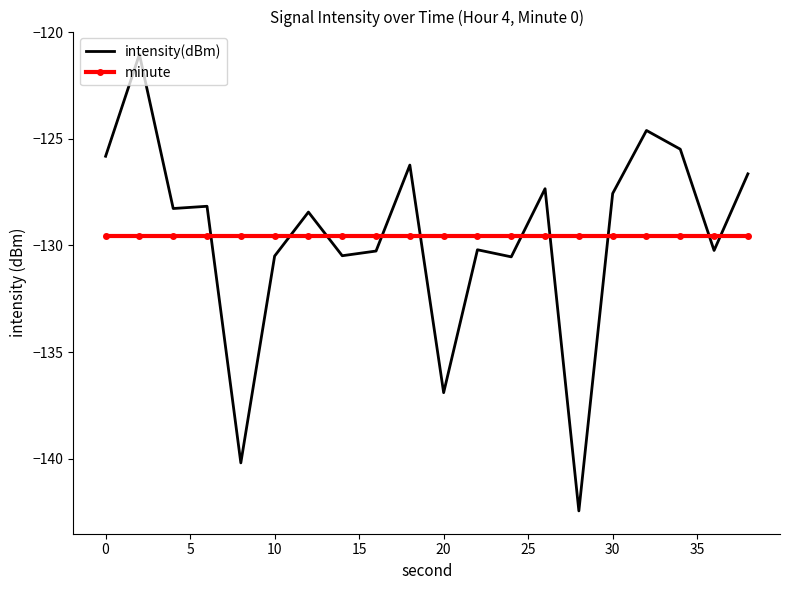

After their last crossing, which series has the higher values: minute or intensity(dBm)?

intensity(dBm)